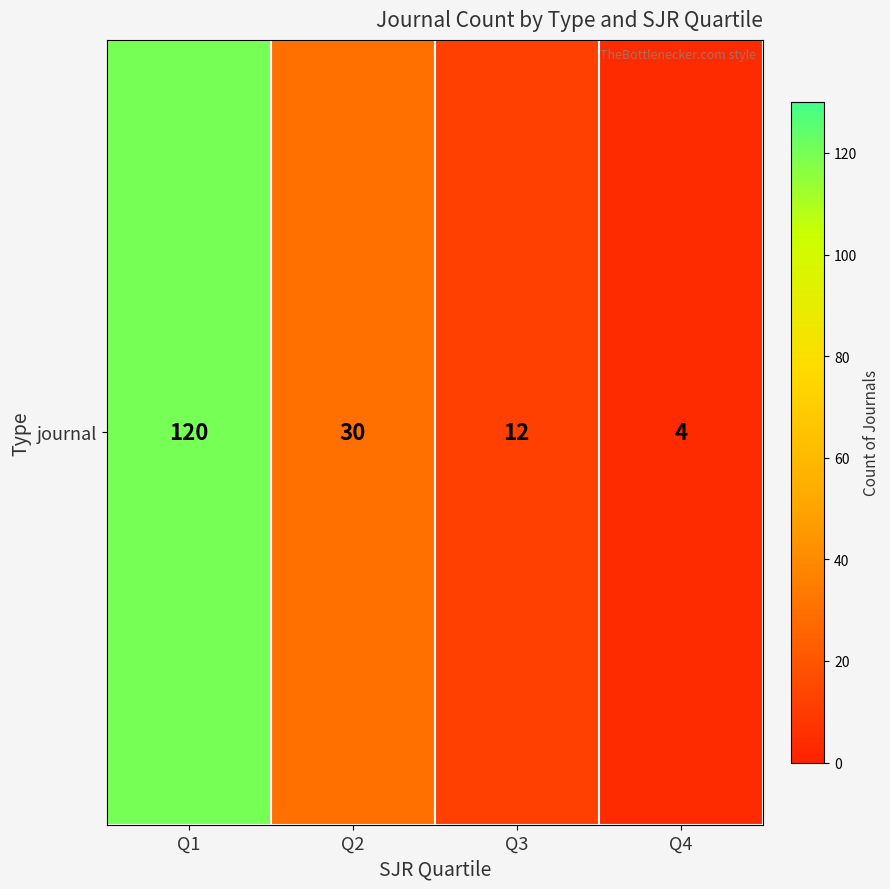

What is the difference between the maximum and minimum values?

116